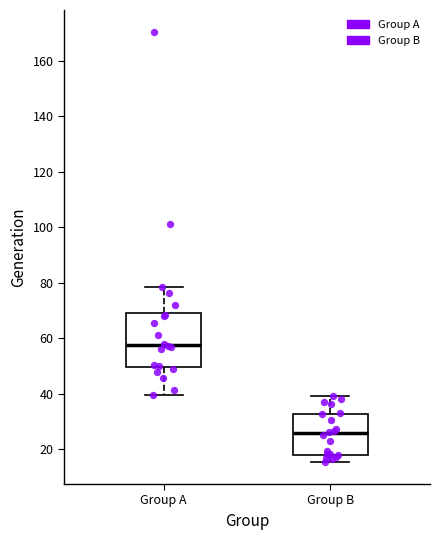

Where does the upper whisker of the box for Group A end on the y-axis? The values are not printed on the chart, so give them approximately, as read against the axis.

78